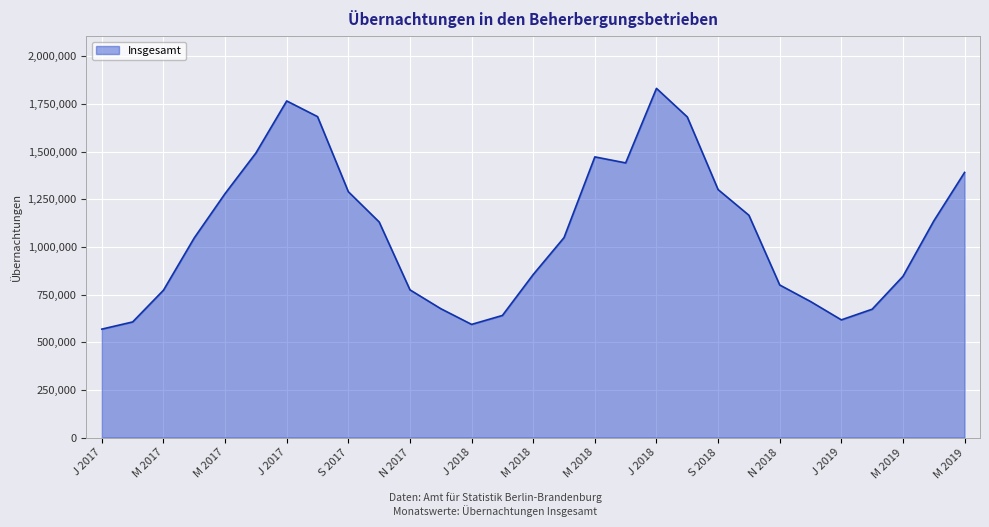

What is the difference between the maximum and minimum values?

1262897